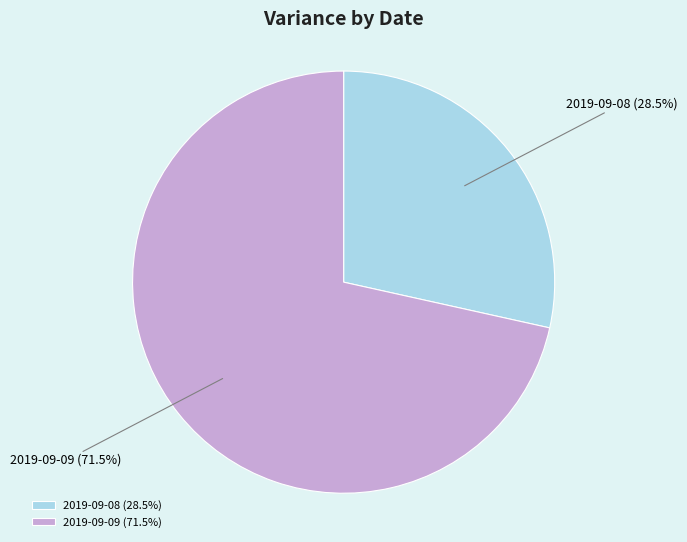

Does 2019-09-08 represent more than half of the total?

No